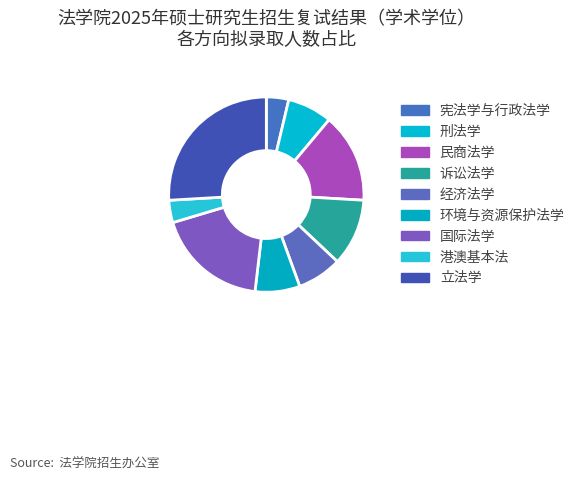

To the nearest percent, what is the difference between the largest and smallest slice percentages?

22%